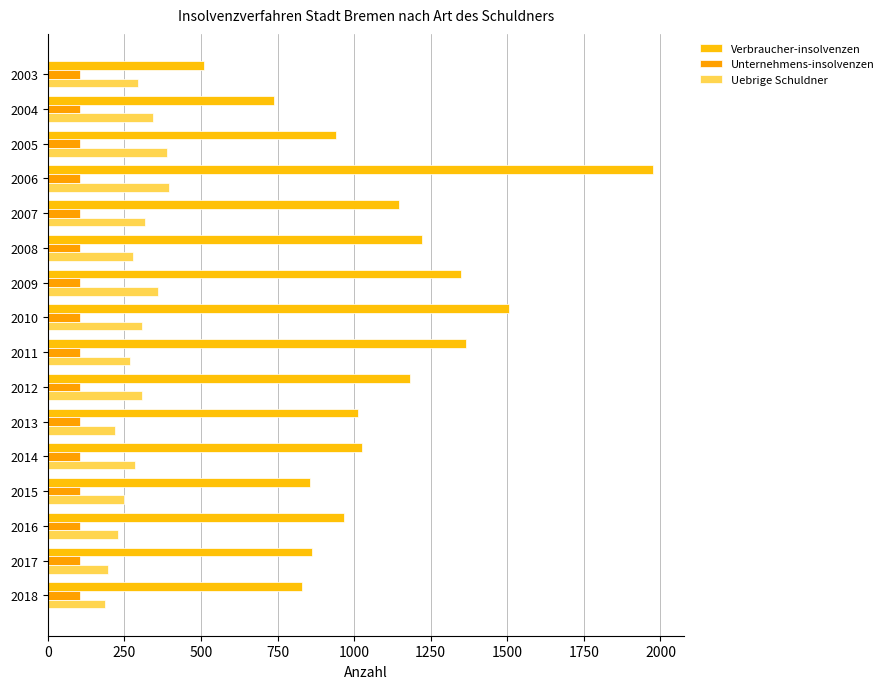

Which series has the largest total across all categories?

Verbraucher-insolvenzen